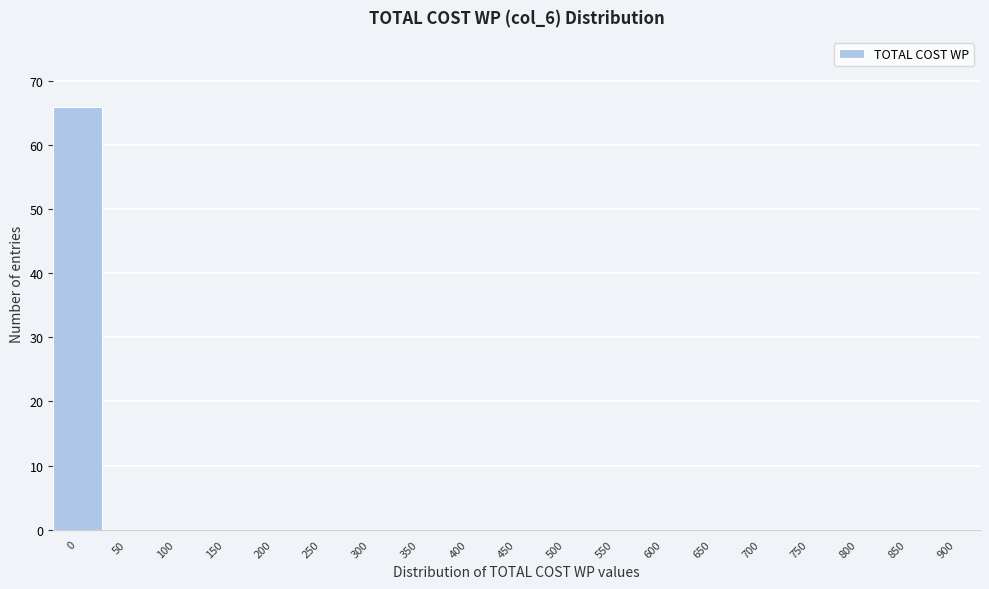

Reading left to right, what are all the values shown in this chart?

0=66	50=0	100=0	150=0	200=0	250=0	300=0	350=0	400=0	450=0	500=0	550=0	600=0	650=0	700=0	750=0	800=0	850=0	900=0